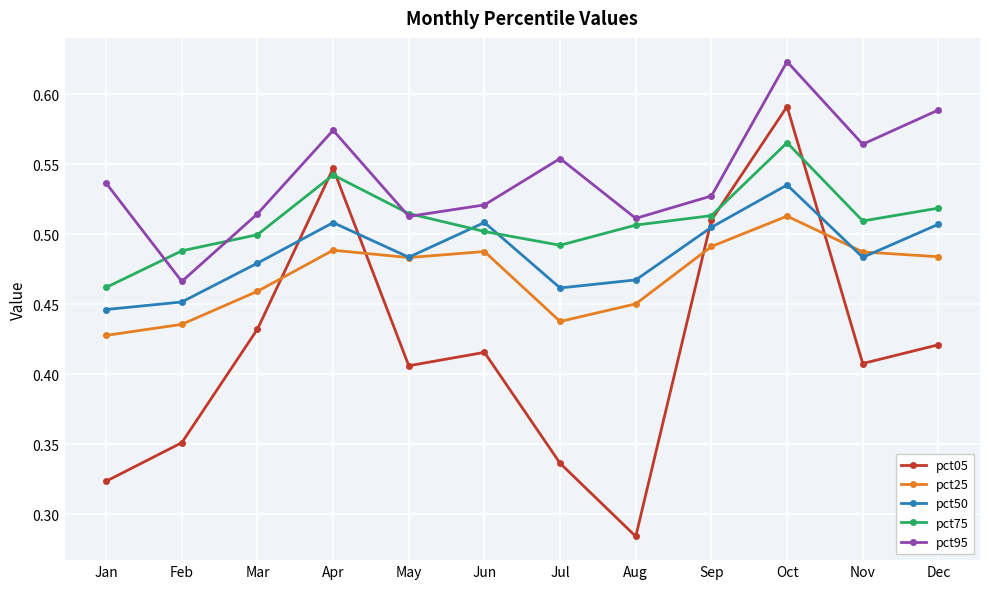

What is the spread (max minus min) of values at Mar?

0.1